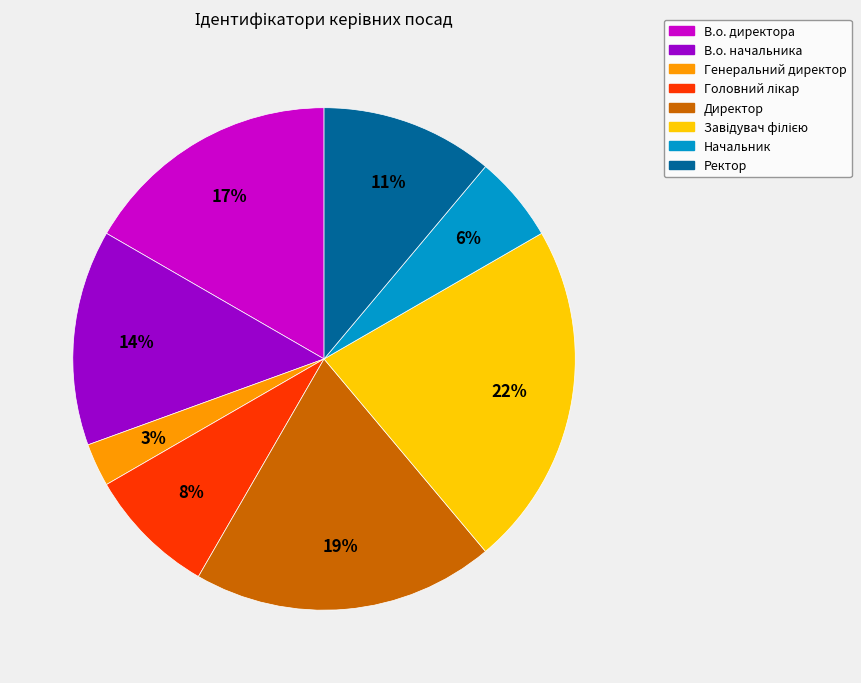

What percentage is the В.о. начальника slice, to the nearest percent?

14%